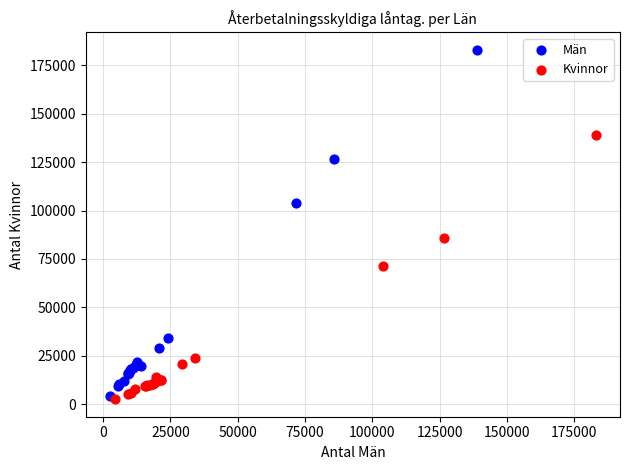

Which series reaches the minimum Y coordinate?

Kvinnor